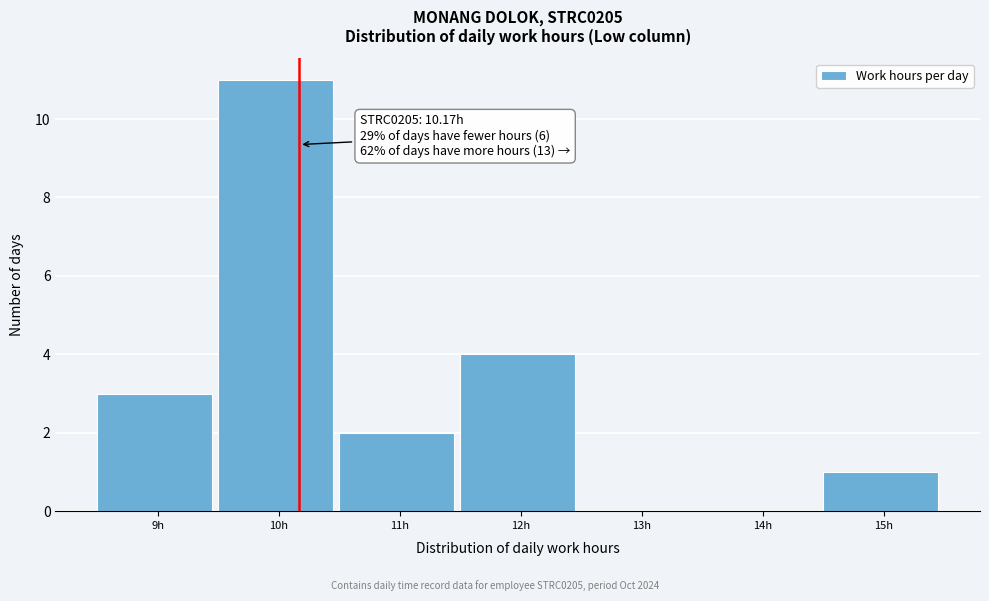

Which range on the x-axis has the tallest bar?

9.5 to 10.5